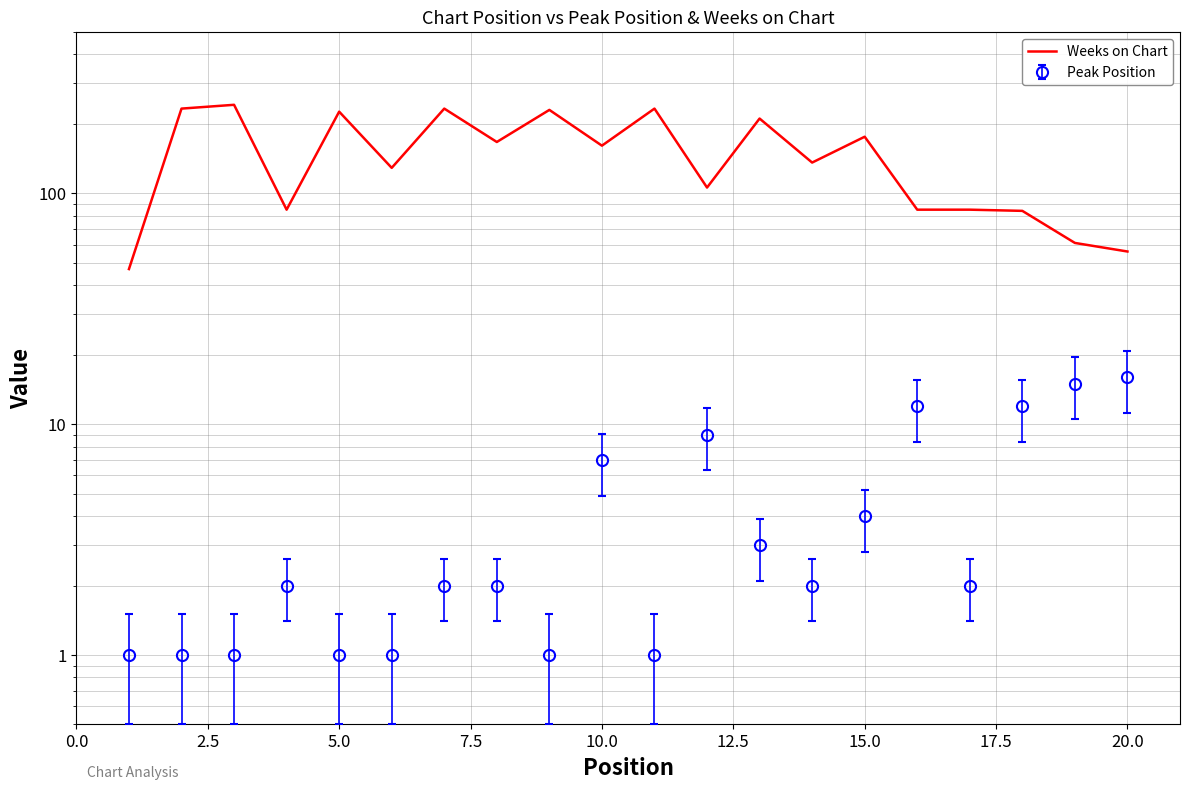

Does the chart display data point markers on the line(s)?

No